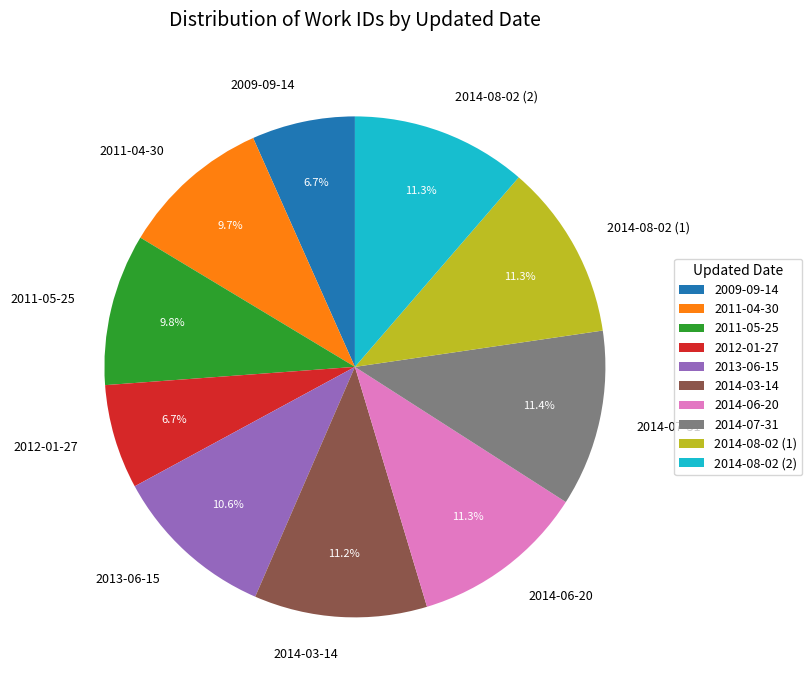

Is there a majority slice in this chart?

No